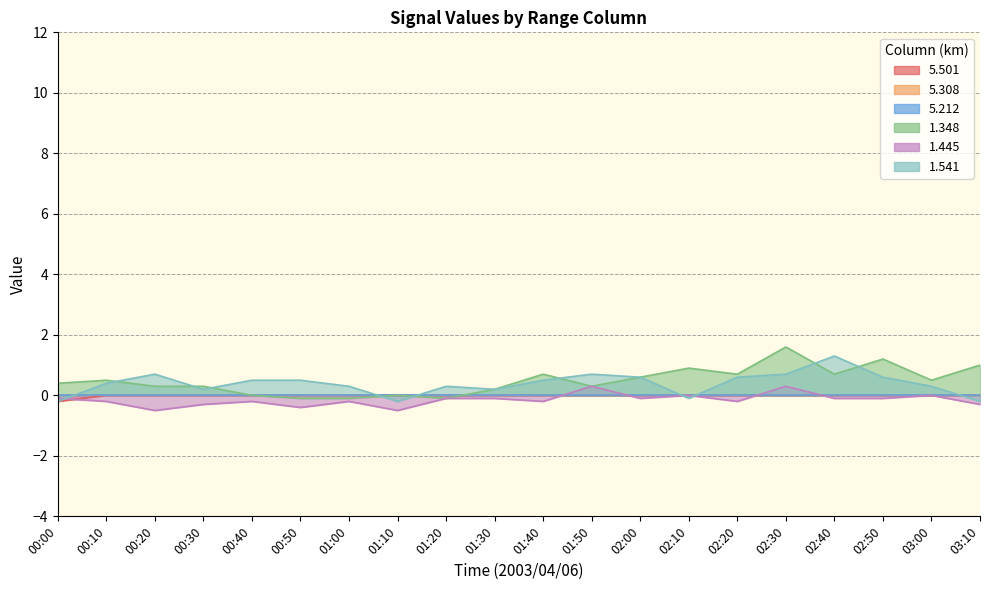

Does the chart have visible grid lines?

Yes